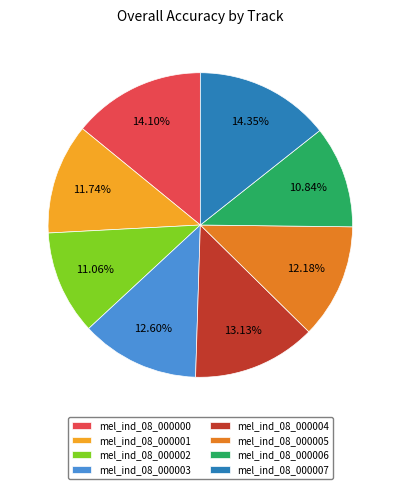

Does mel_ind_08_000006 account for over 50% of the chart?

No